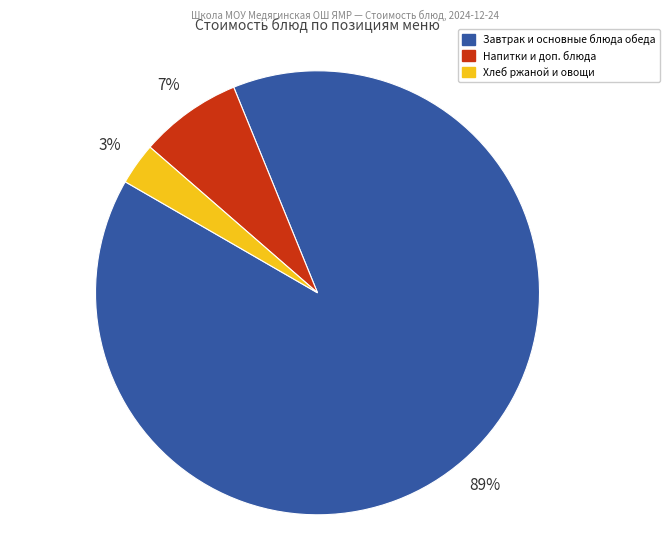

Is there any slice that represents more than half of the pie?

Yes